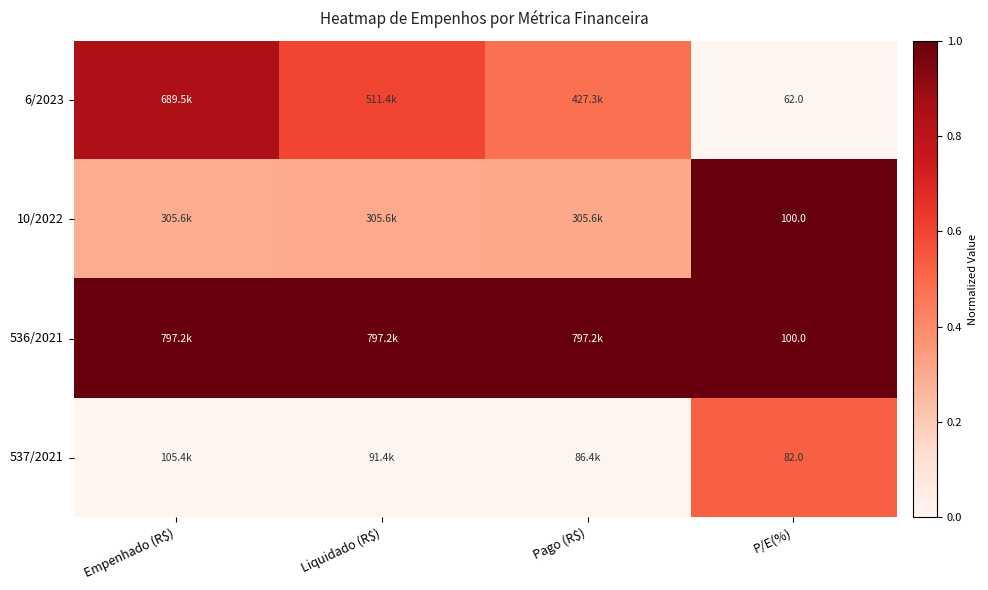

Count the 537/2021 values in the range 0 to 1.

4